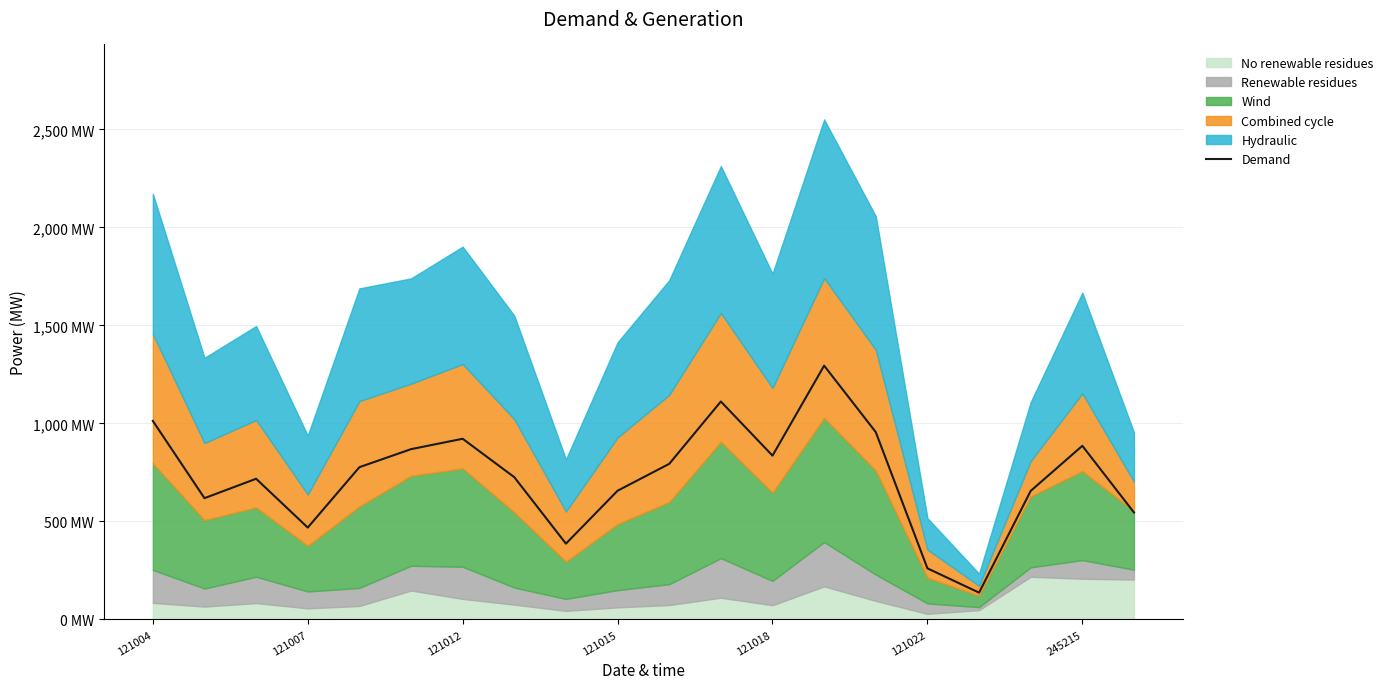

What is the difference between the maximum and second lowest values?

1034